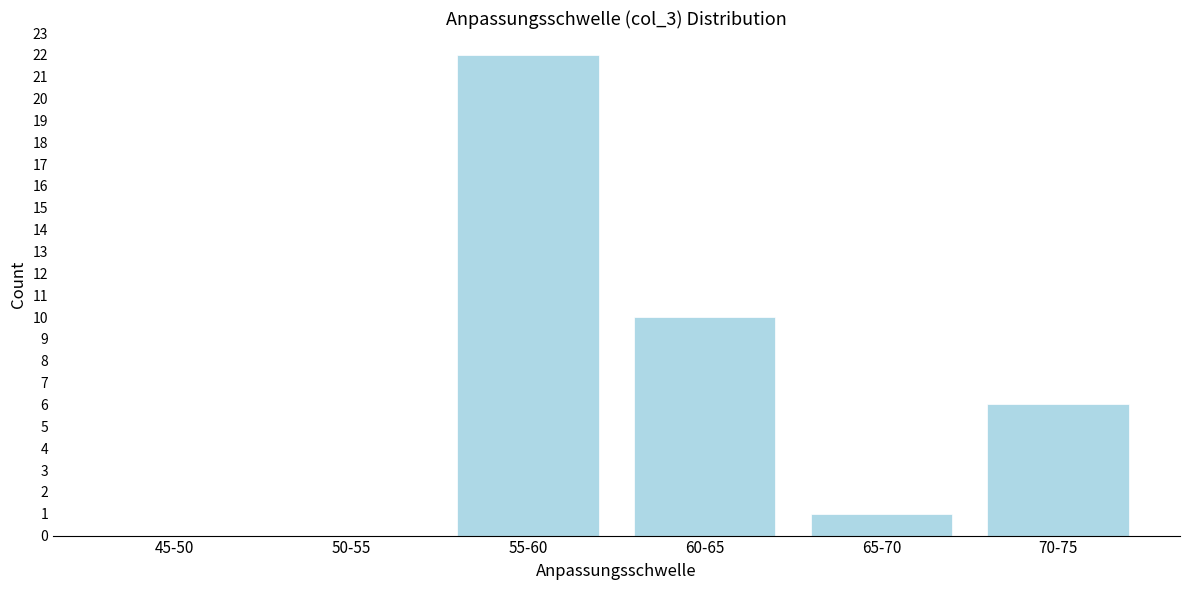

Reading right to left, extract all data points from this chart.

70-75=6	65-70=1	60-65=10	55-60=22	50-55=0	45-50=0